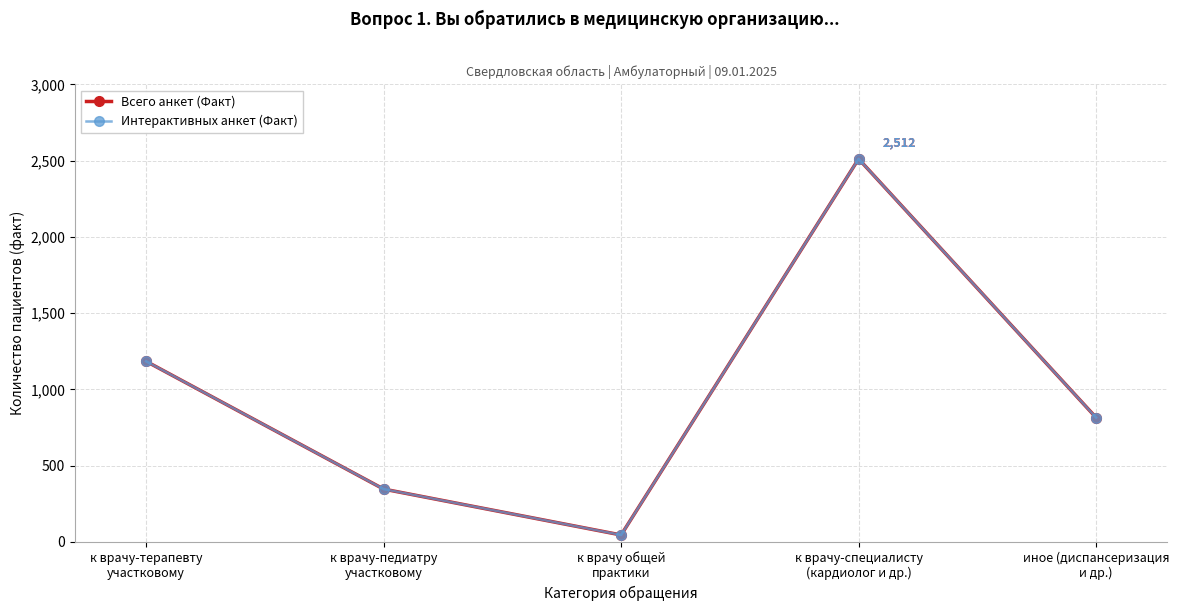

Is this an area chart (filled region under the line)?

No